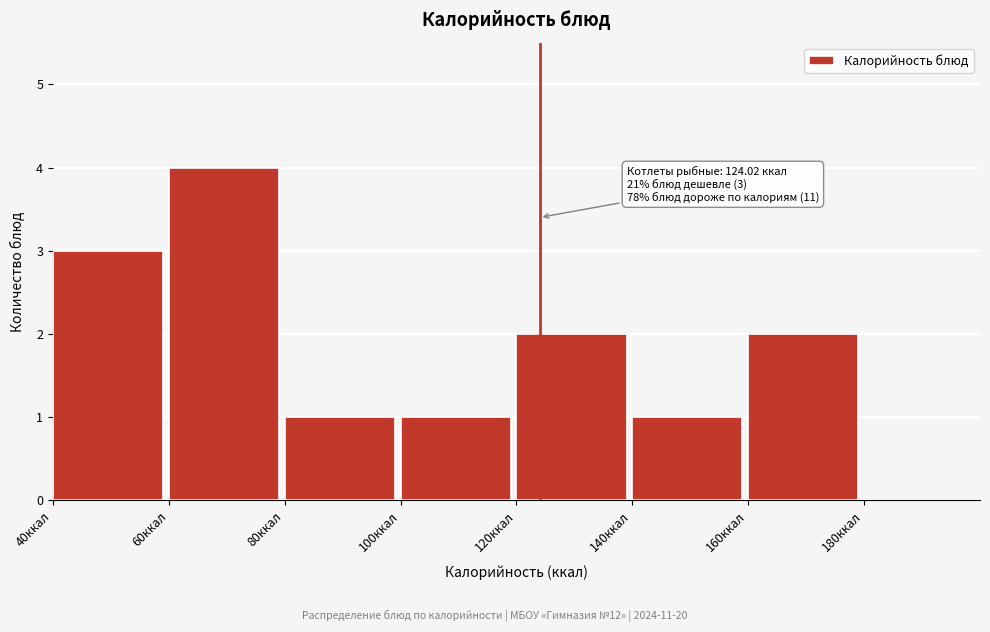

Over which range of the x-axis is the bar tallest?

60 to 80